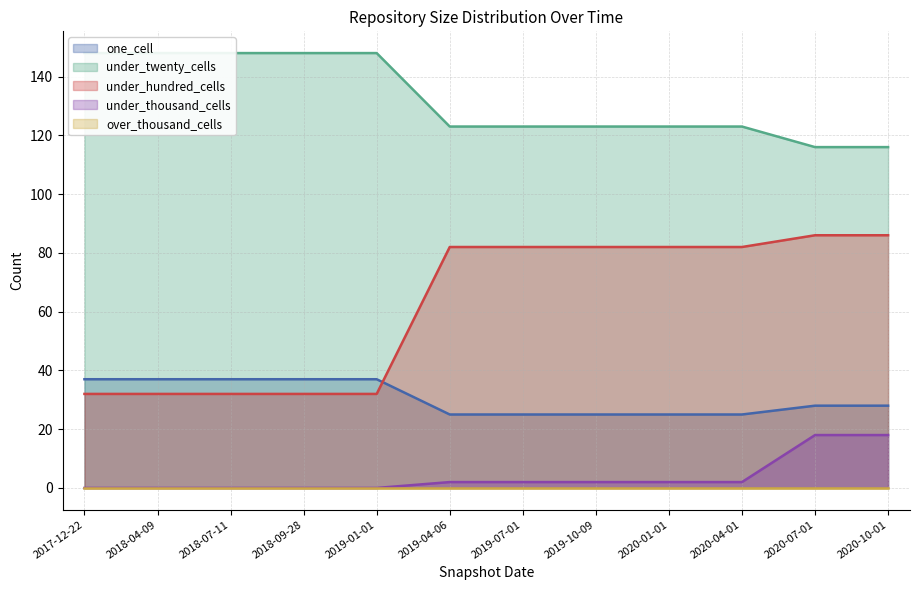

What is the sum of the under_twenty_cells values at 2019-07-01 and 2018-09-28?

271